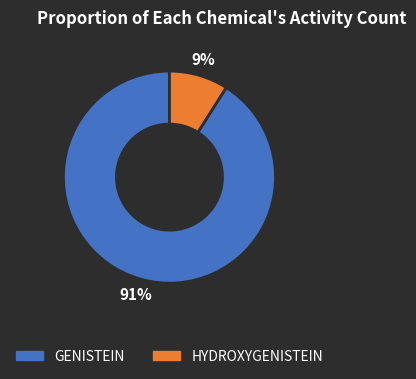

What percentage is the HYDROXYGENISTEIN slice, to the nearest percent?

9%